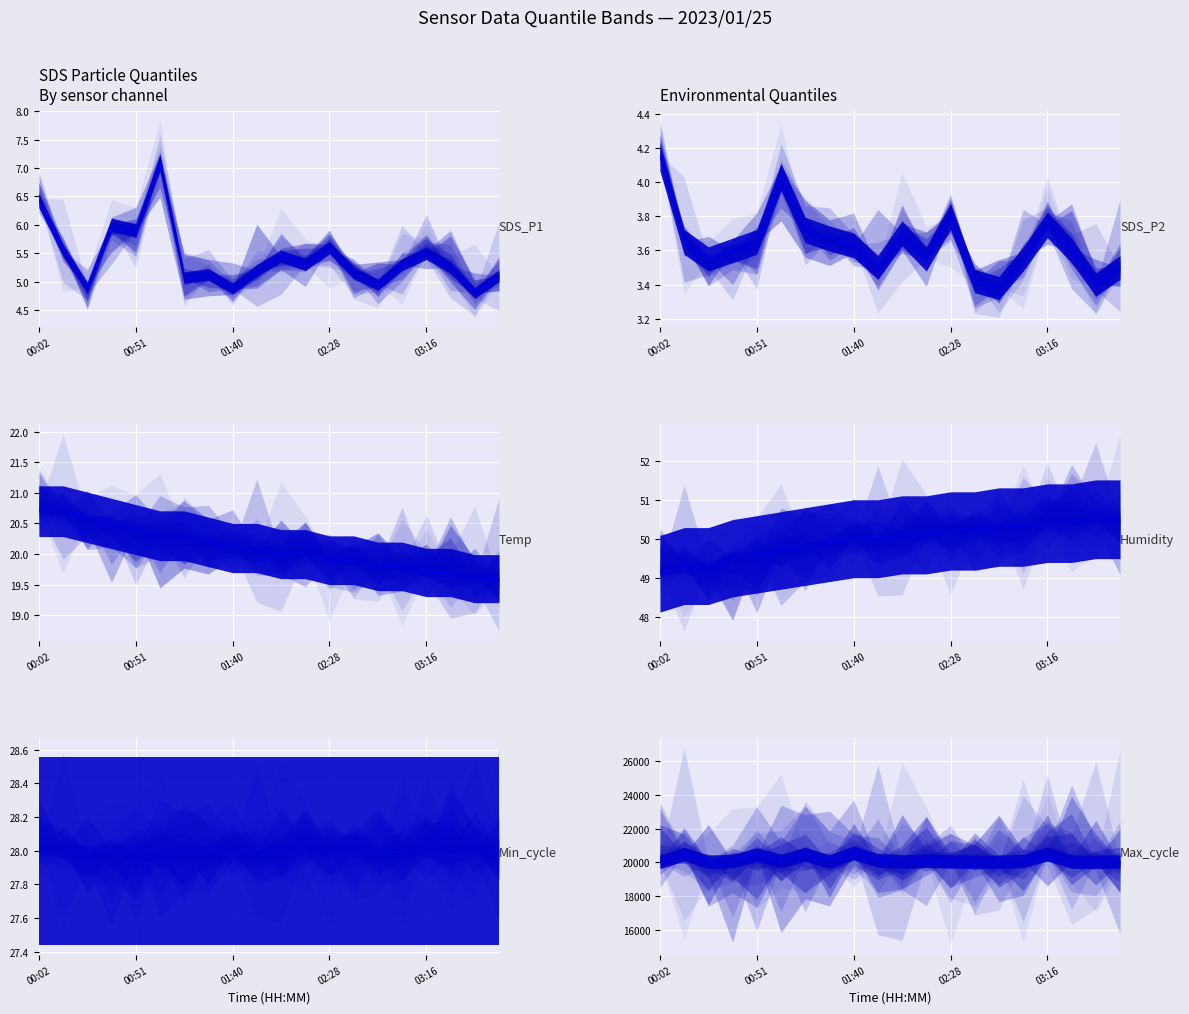

Count the number of categories in the chart.

20